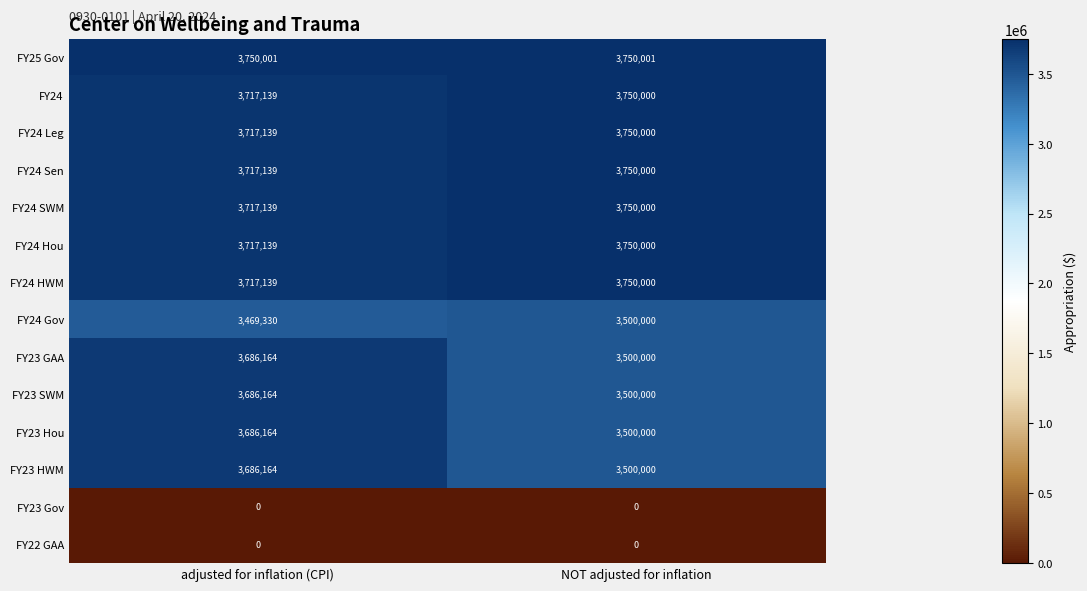

Which series has the largest total across all categories?

FY25 Gov